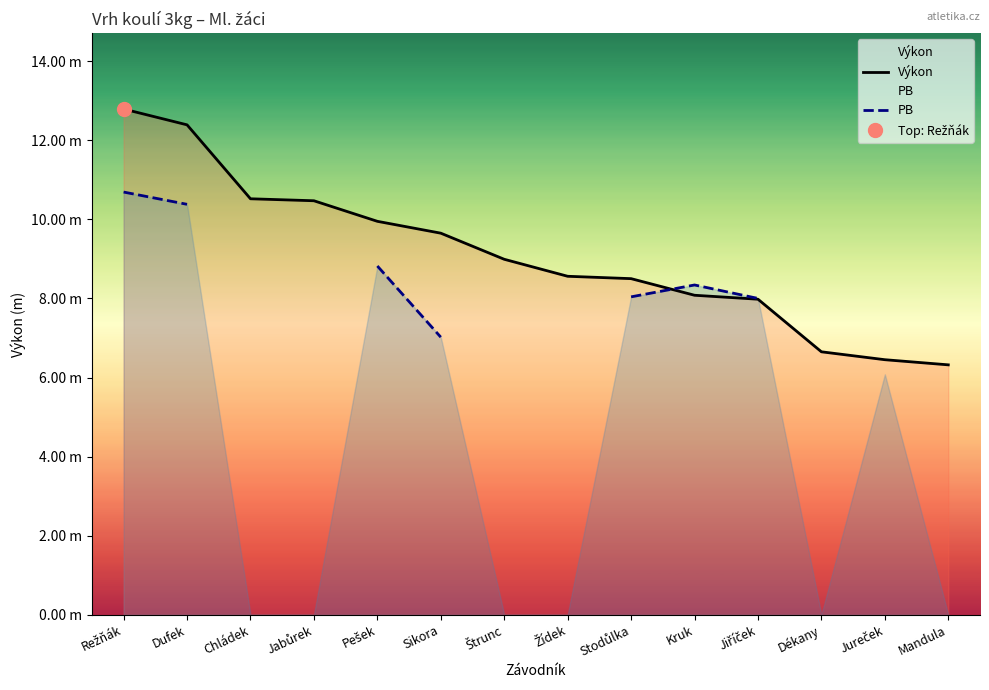

Does the chart display data point markers on the line(s)?

No